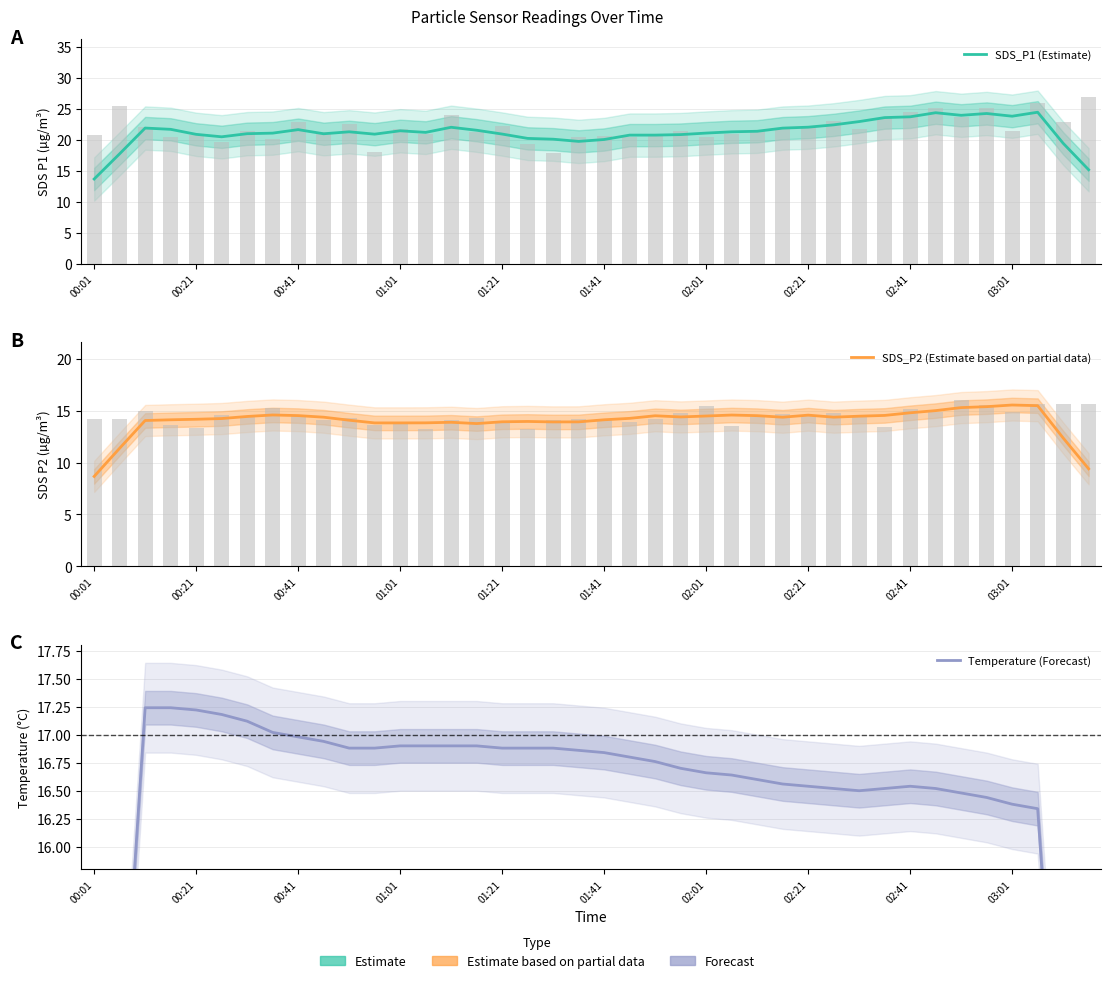

What are all the series names shown in the legend?

SDS_P1 (Estimate), SDS_P2 (Estimate based on partial data), Temperature (Forecast)